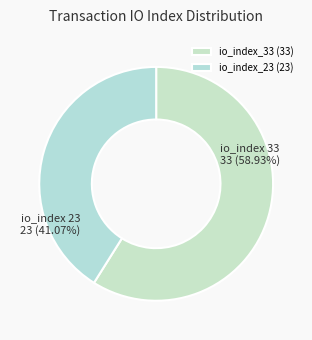

Which slice is the largest?

io_index_33